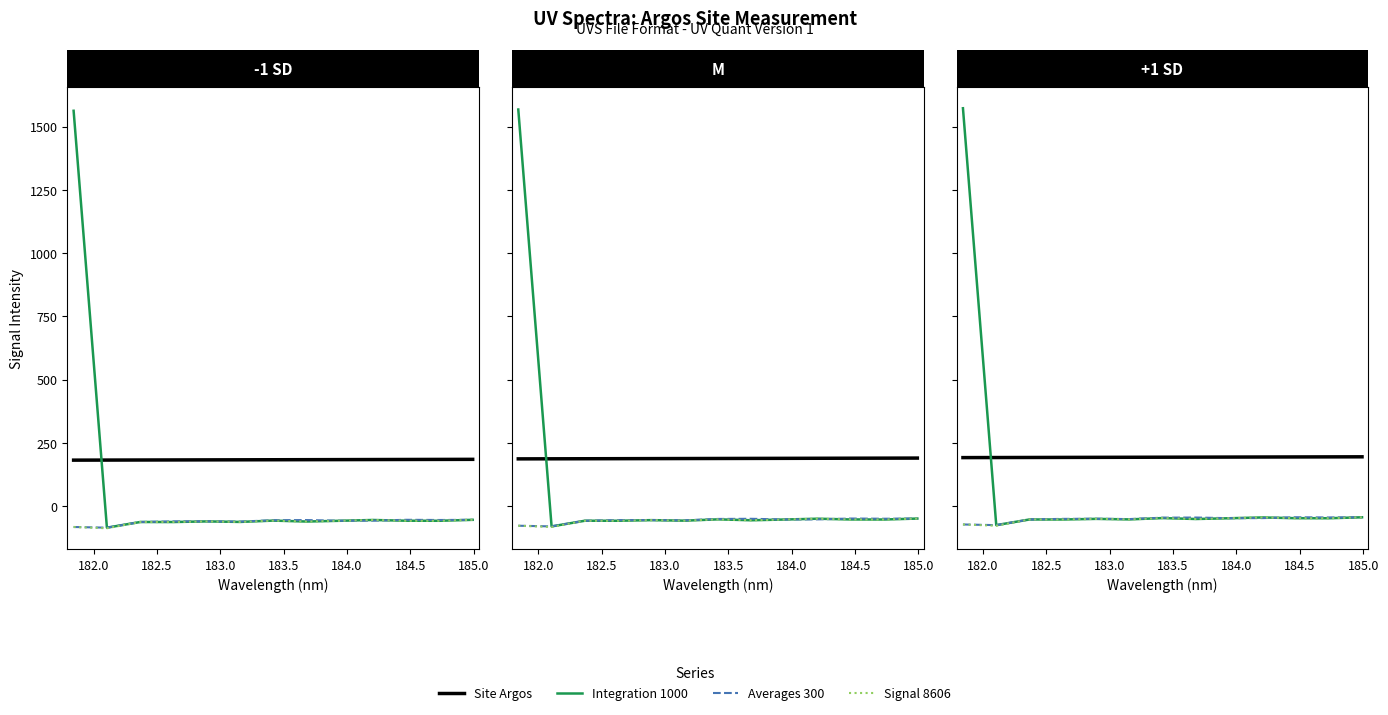

Which series changed the most between 183.0 and 10?

Averages 300